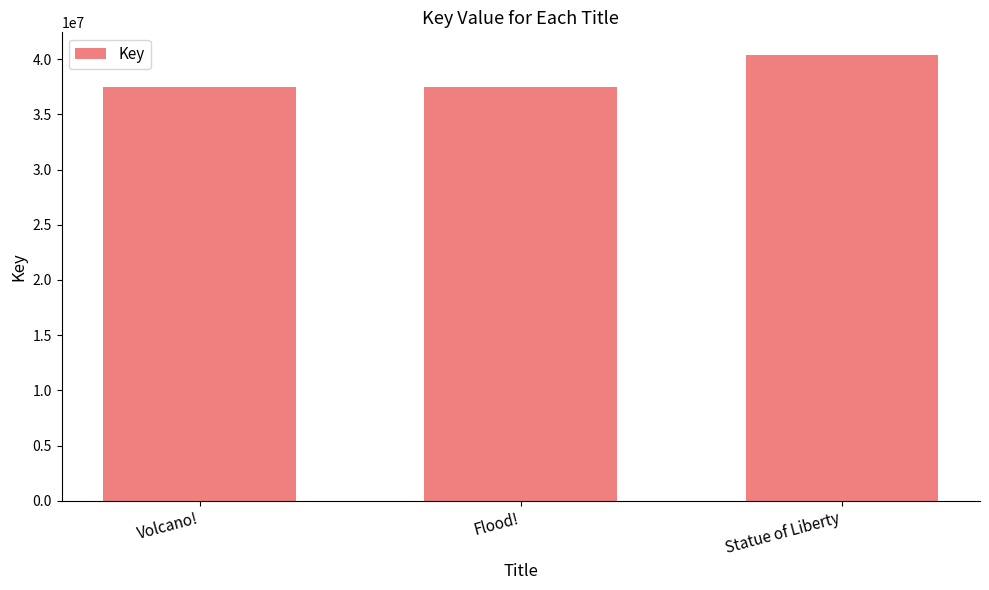

Count the number of categories in the chart.

3